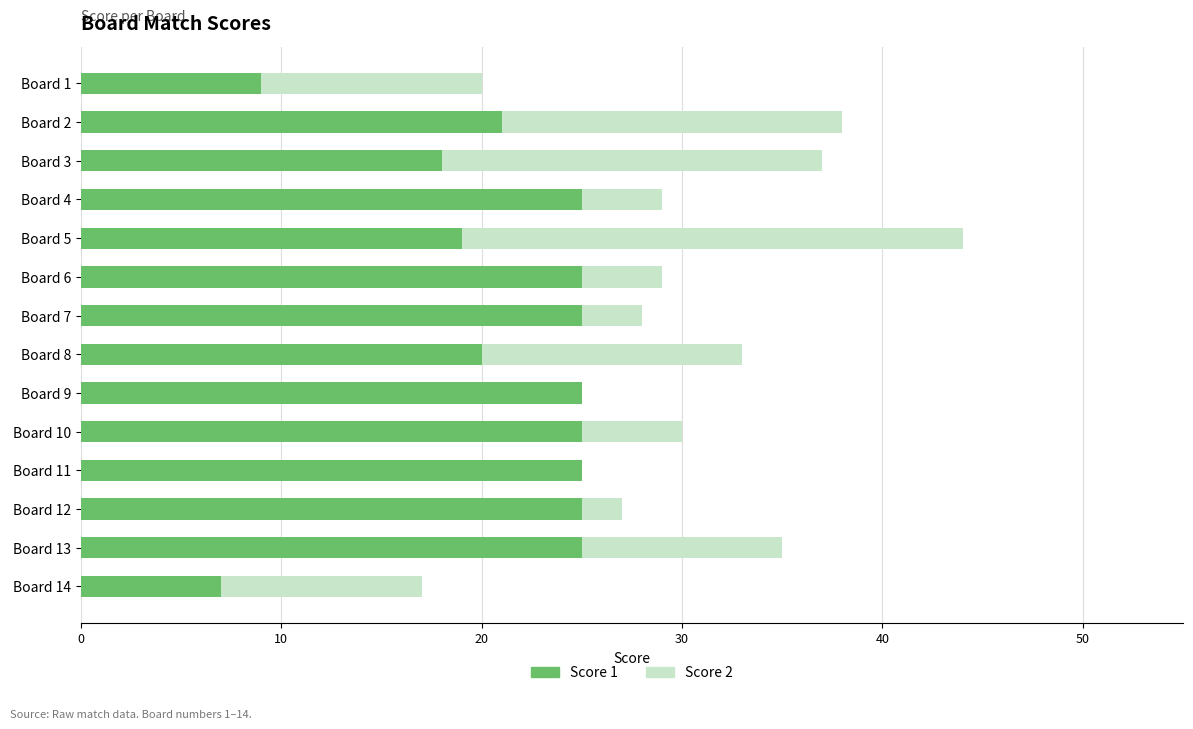

Is it true that Score 1 equals 42 at Board 6?

False